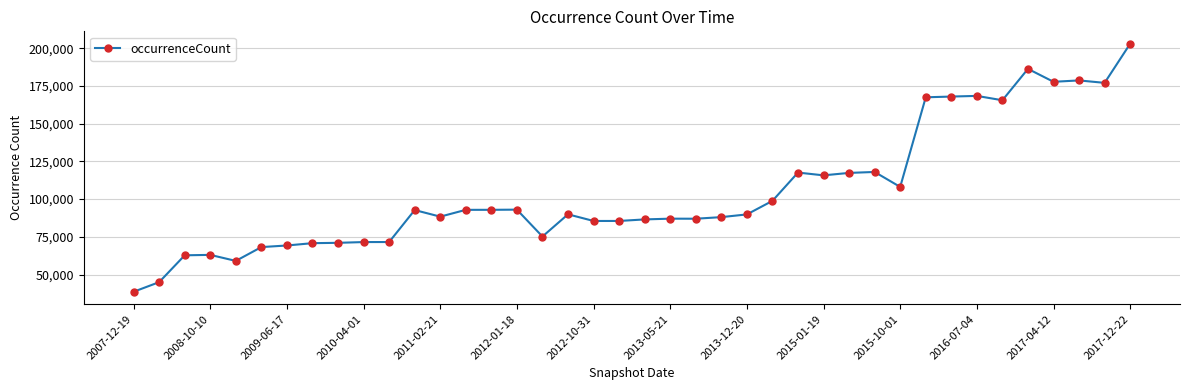

True or false: the data has more than 2 interior local peaks.

True